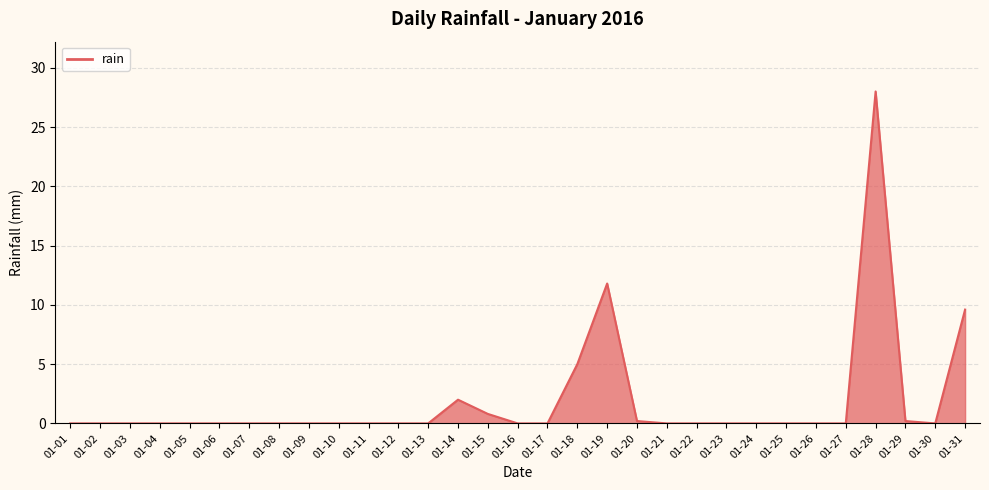

True or false: the data has more than 2 interior local peaks.

True